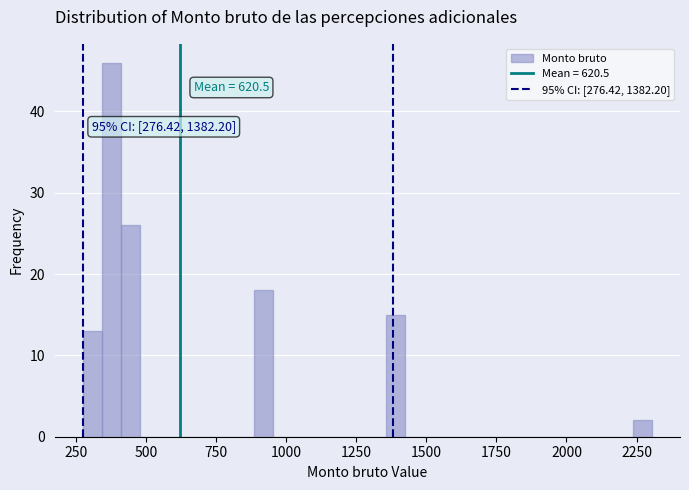

Read against the x-axis, roughly where is the centre of the tallest bar?

400